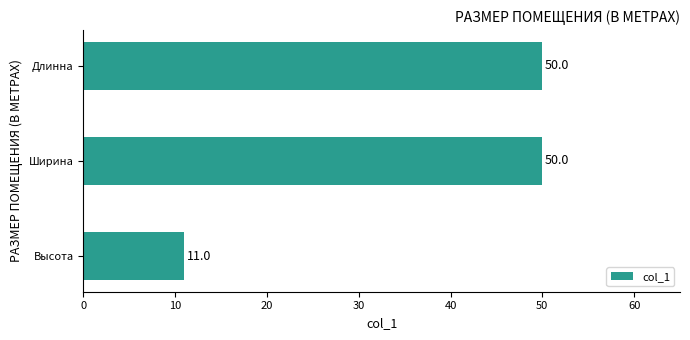

Does the chart contain stacked bars?

No